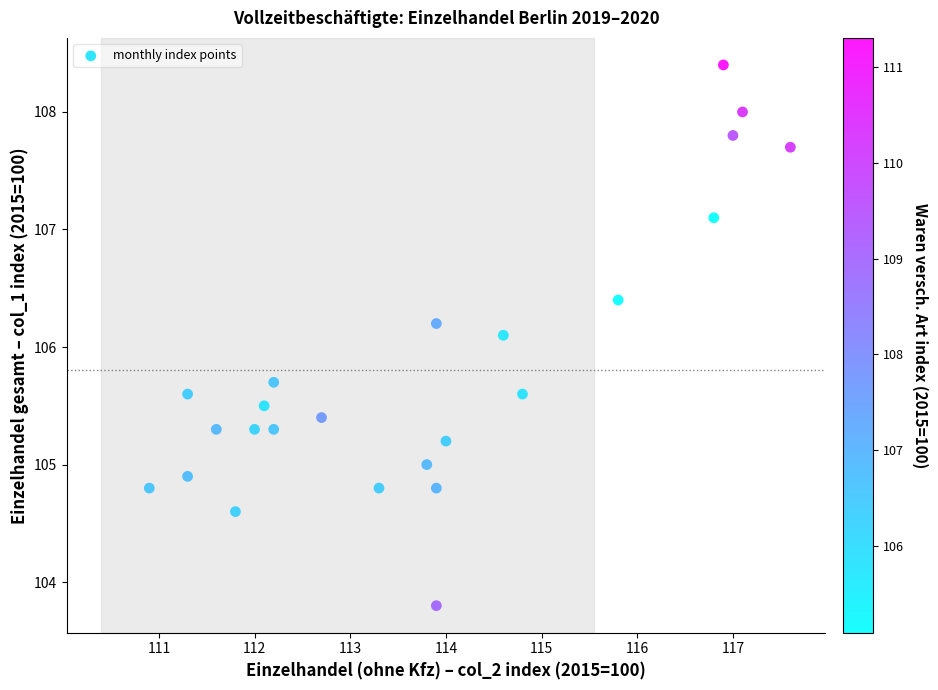

What Y value in the scatter plot is closest to 106?

106.1